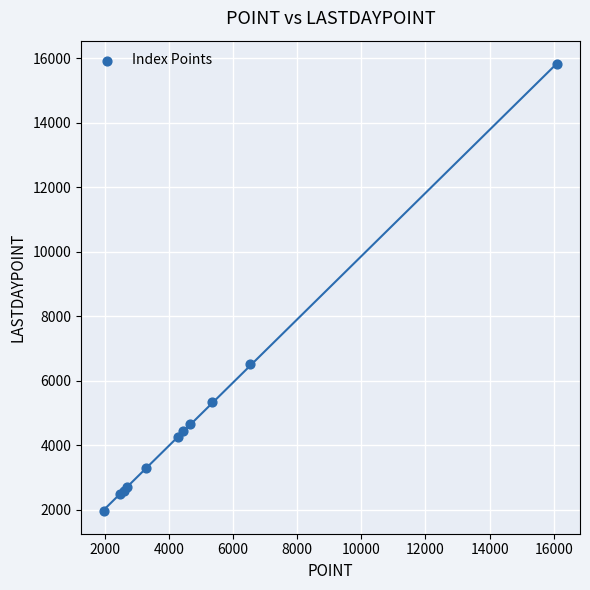

What Y value in the scatter plot is closest to 8891?

6538.1